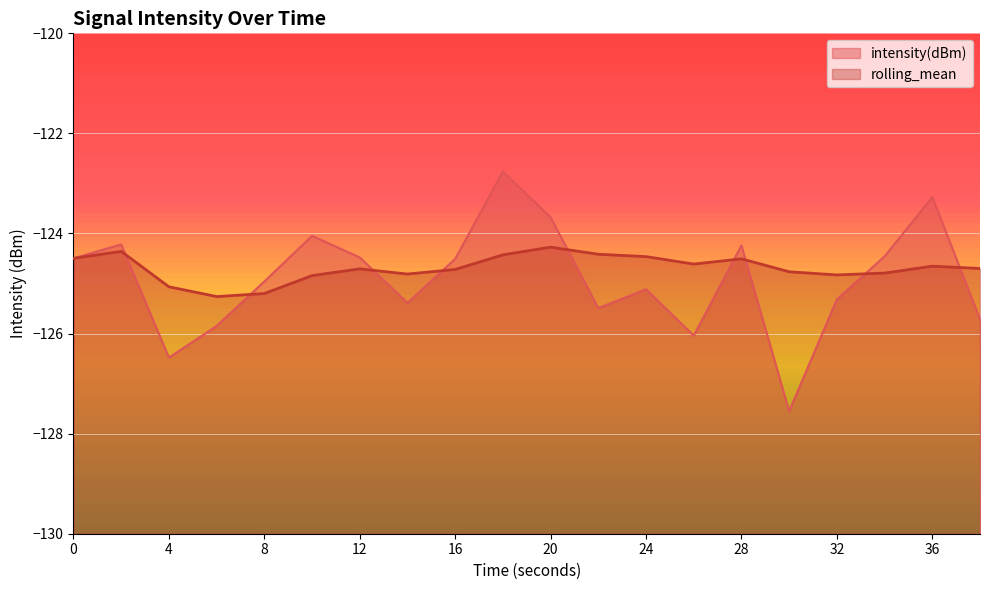

The value of intensity(dBm) at 24 is -125.1. True or false?

True